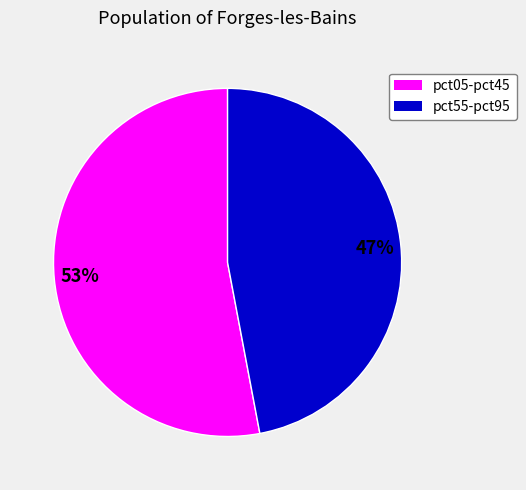

Is there any slice that represents more than half of the pie?

Yes